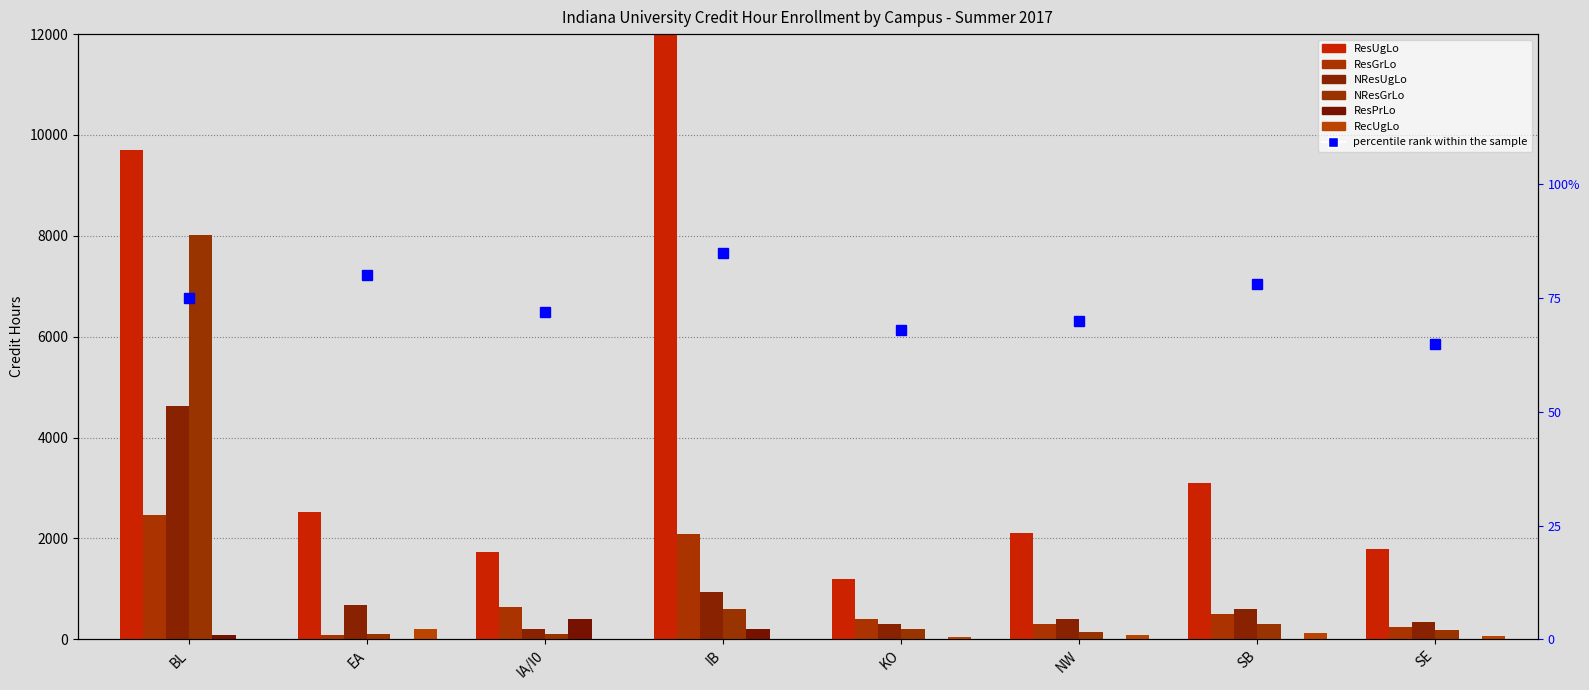

Which has a higher value, EA or NW?

EA